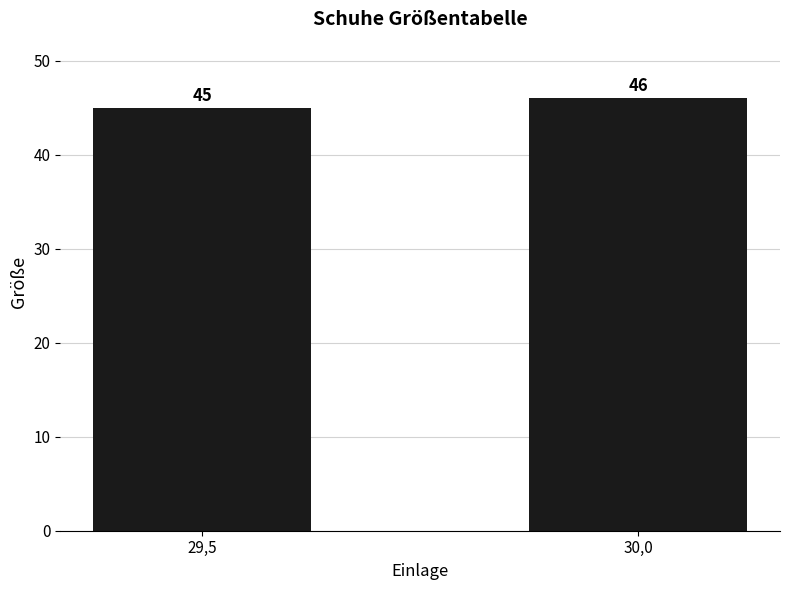

At which label is the value closest to 45?

29,5